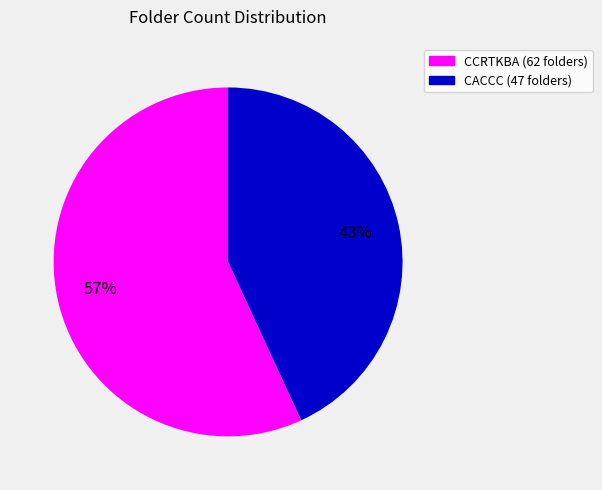

To the nearest percent, what is the difference between the largest and smallest slice percentages?

14%